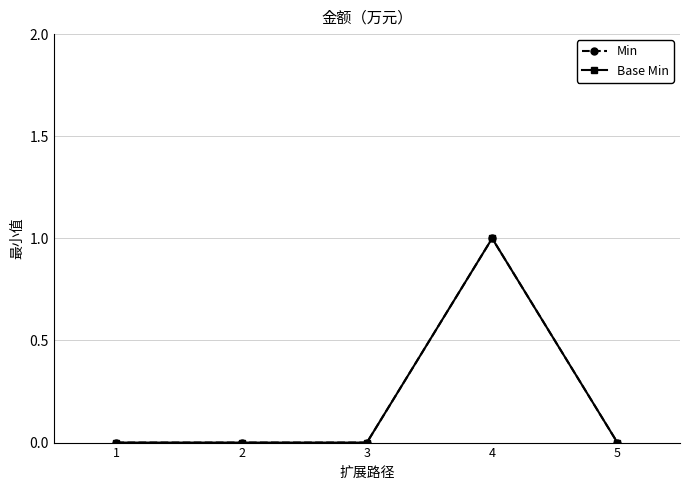

Is this an area chart (filled region under the line)?

No